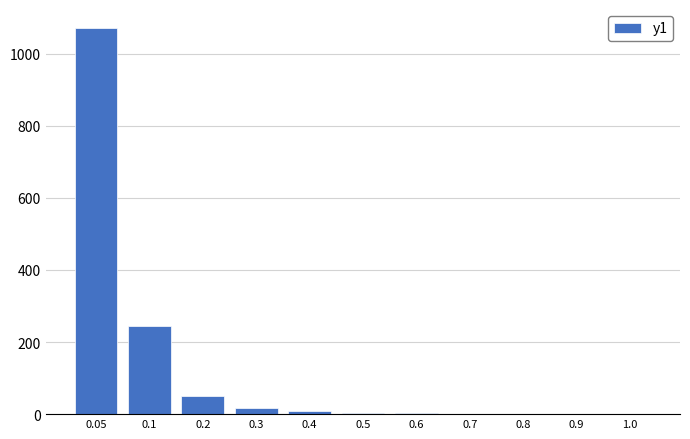

Is it true that the value at 0.2 is 51.0?

True